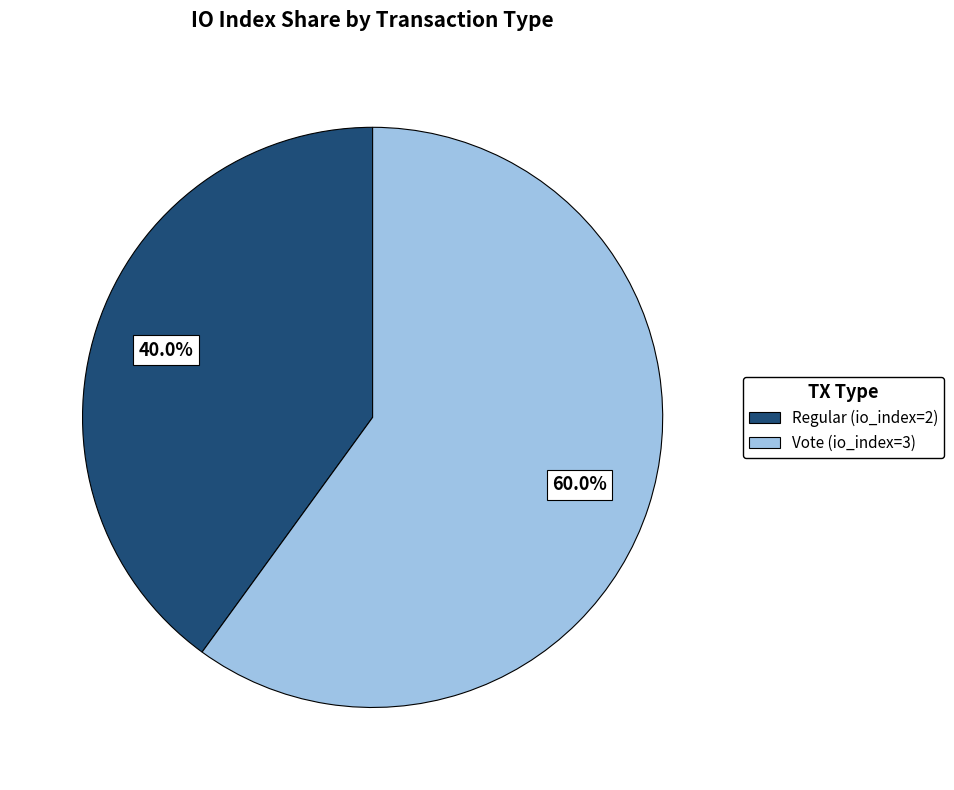

Which has a higher value, Vote (io_index=3) or Regular (io_index=2)?

Vote (io_index=3)